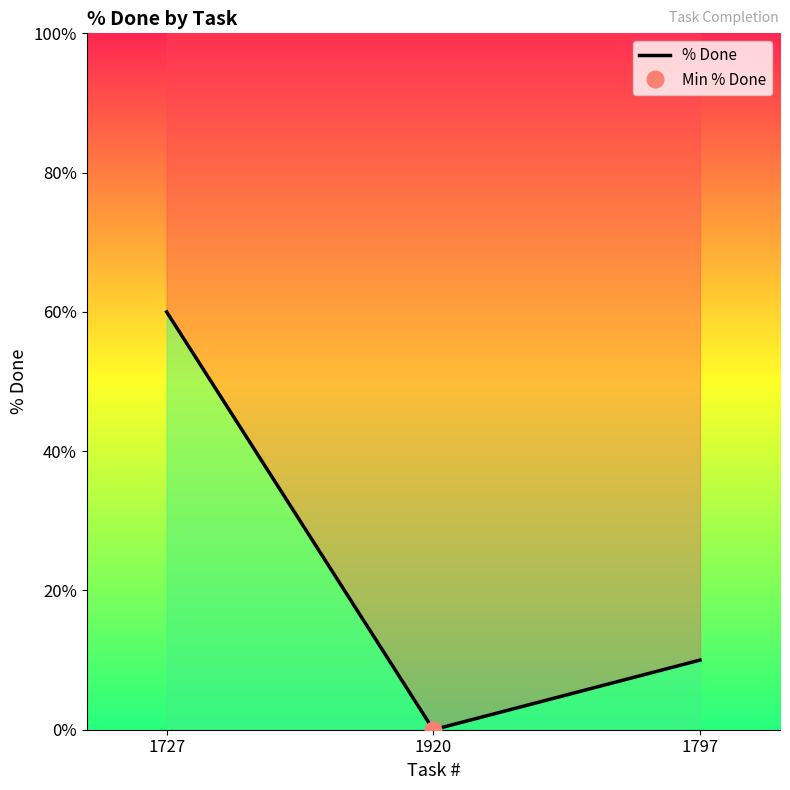

Which label corresponds to the largest value in the chart?

1727